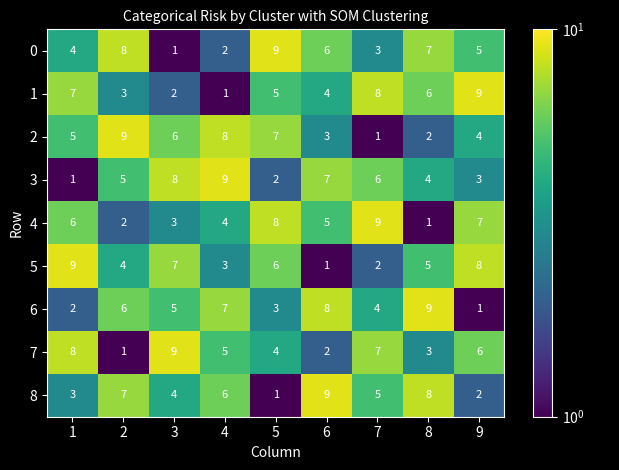

Which series changed the most between 2 and 3?

7